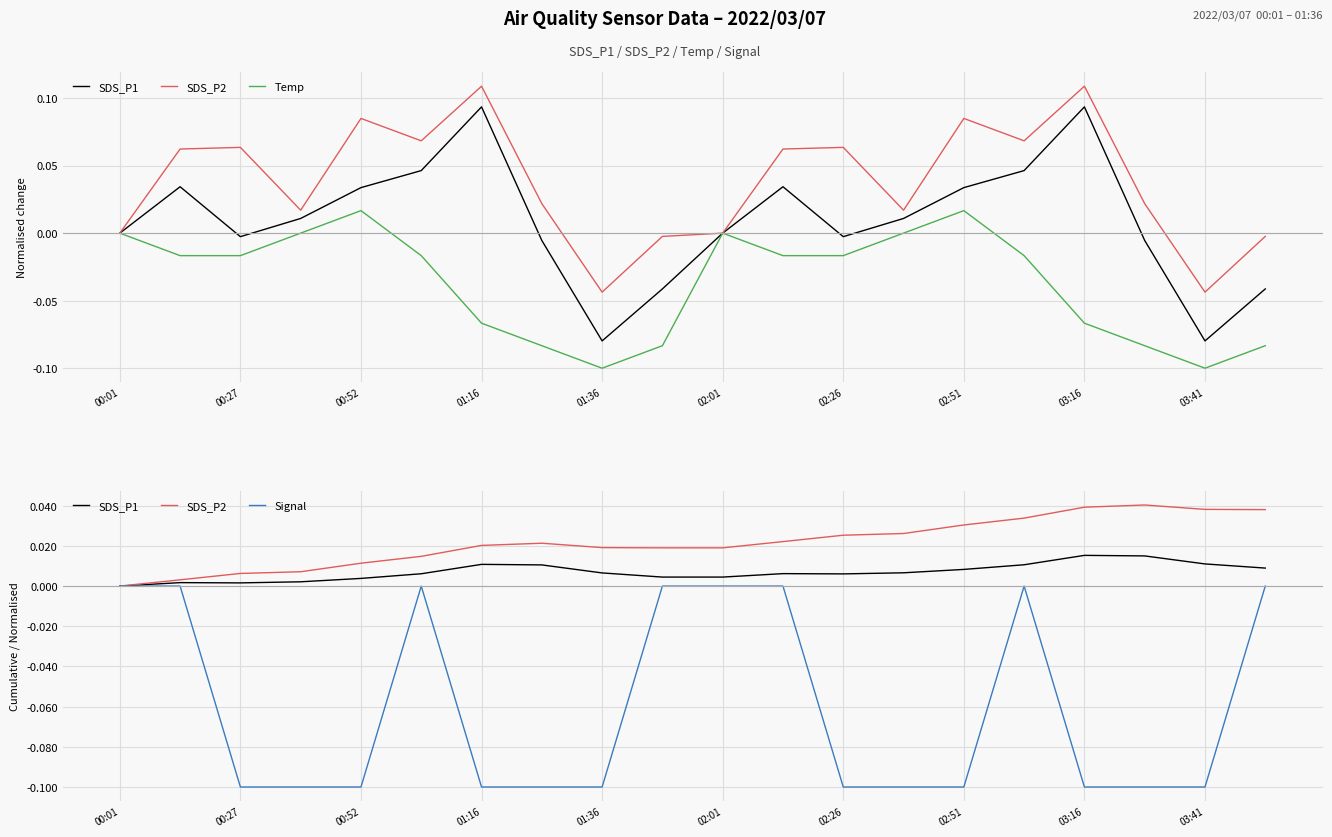

Is the value of Signal at 17 greater than the value of Temp at 01:16?

No